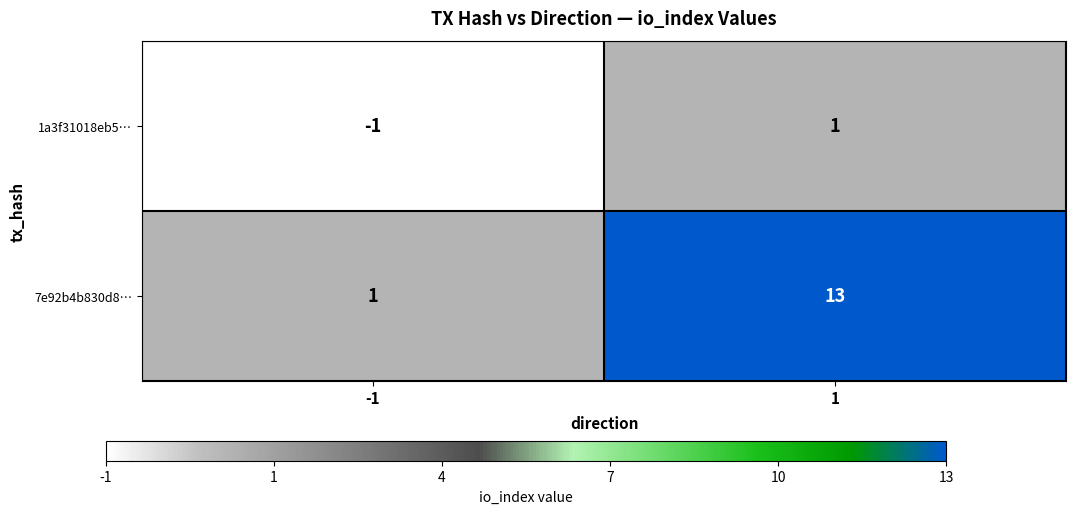

Is the value of 1a3f31018eb5… at -1 greater than the value of 7e92b4b830d8… at 1?

No